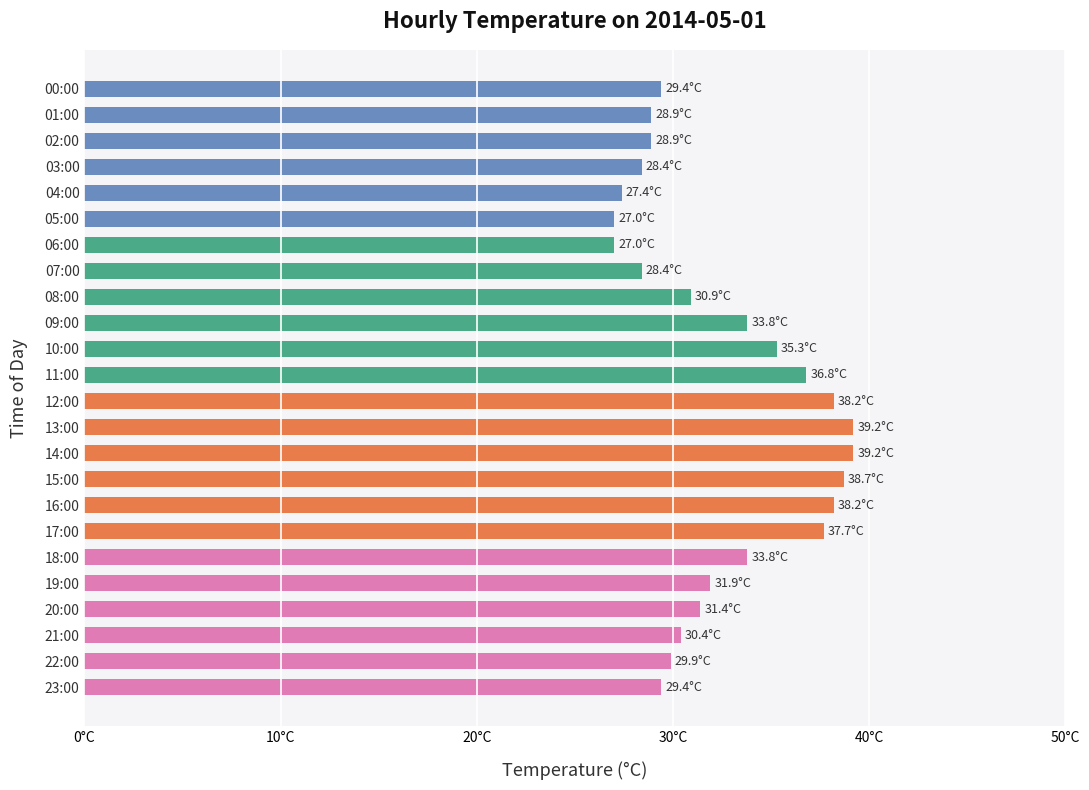

Are the bars horizontal?

Yes